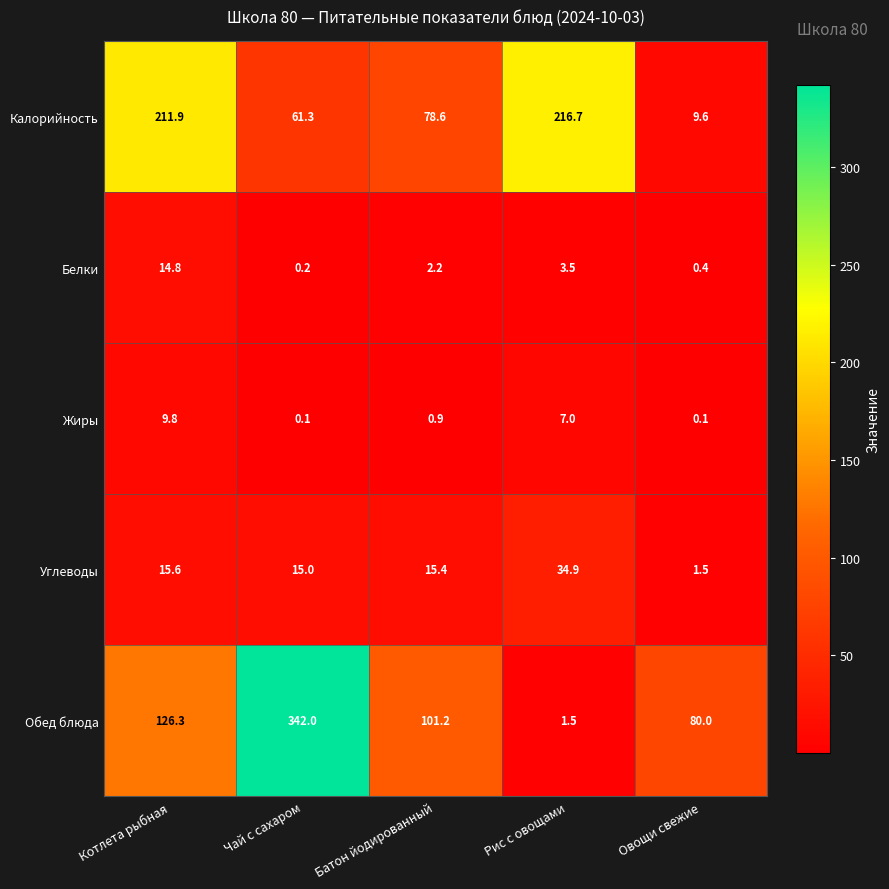

Which series has the widest spread of values?

Обед блюда